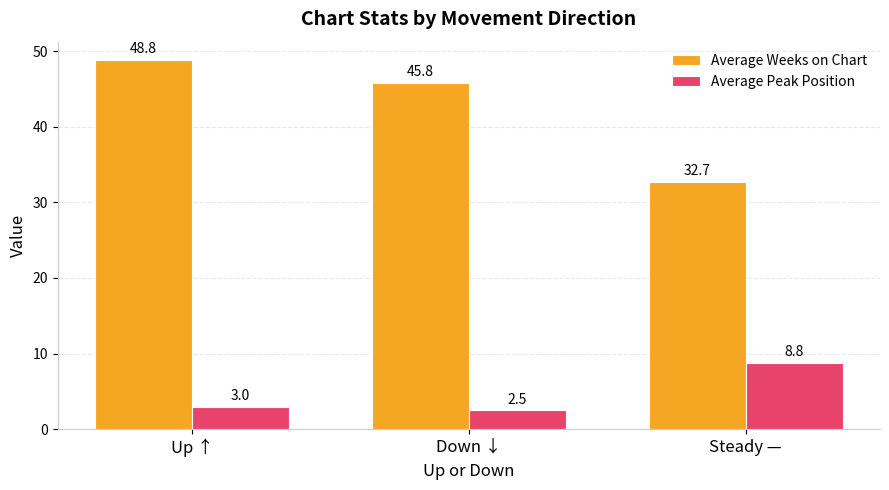

What is the spread (max minus min) of values at Up ↑?

45.8